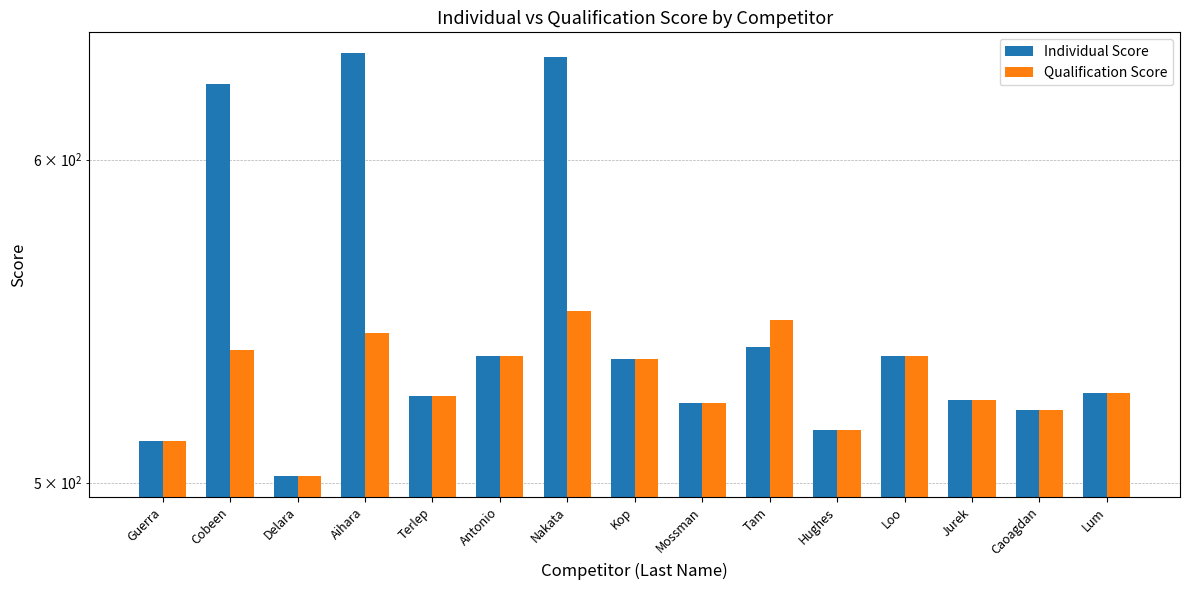

At which category is the sum across all series the highest?

Nakata